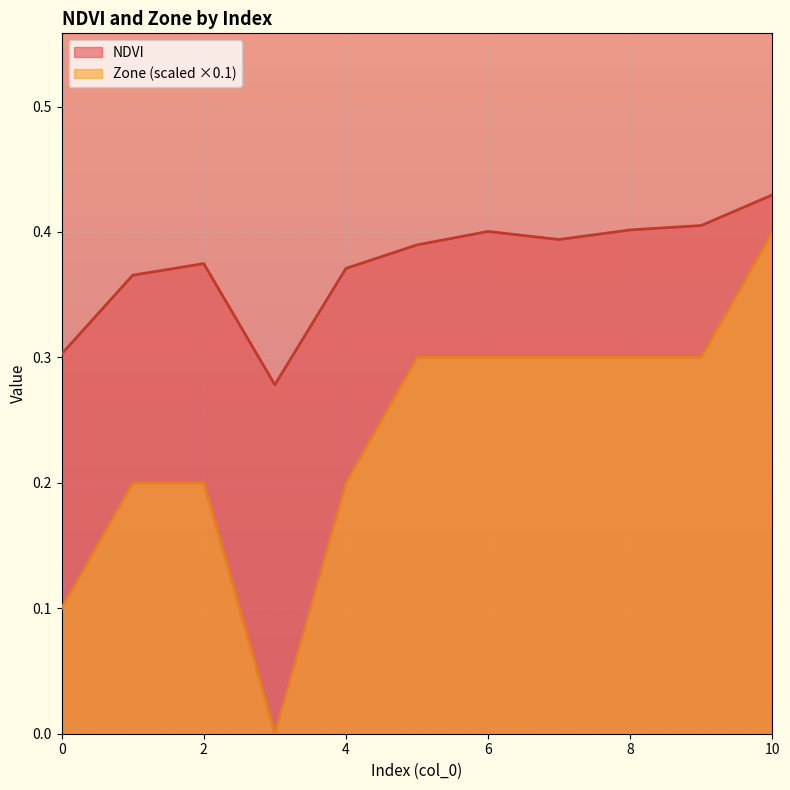

How many interior local valleys does the Zone series have?

1